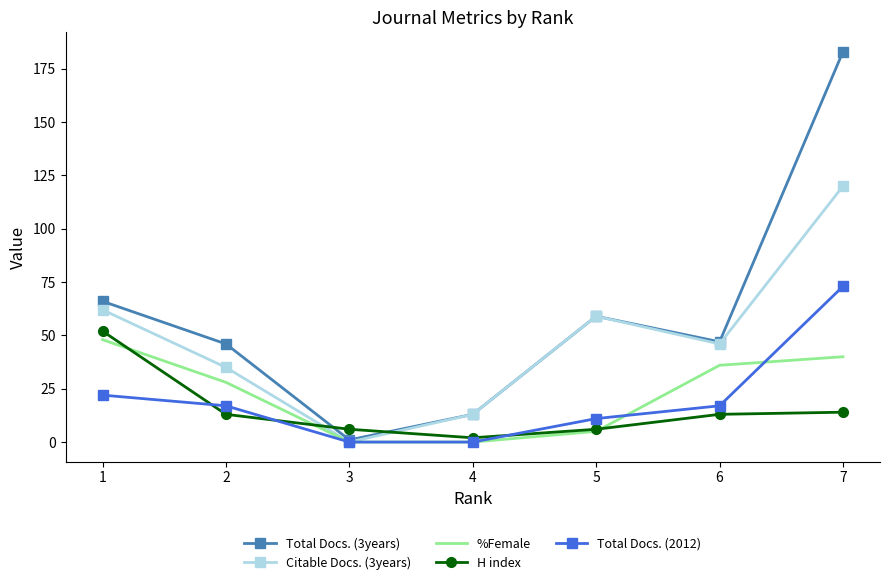

The %Female series shows 40 at 7. True or false?

True